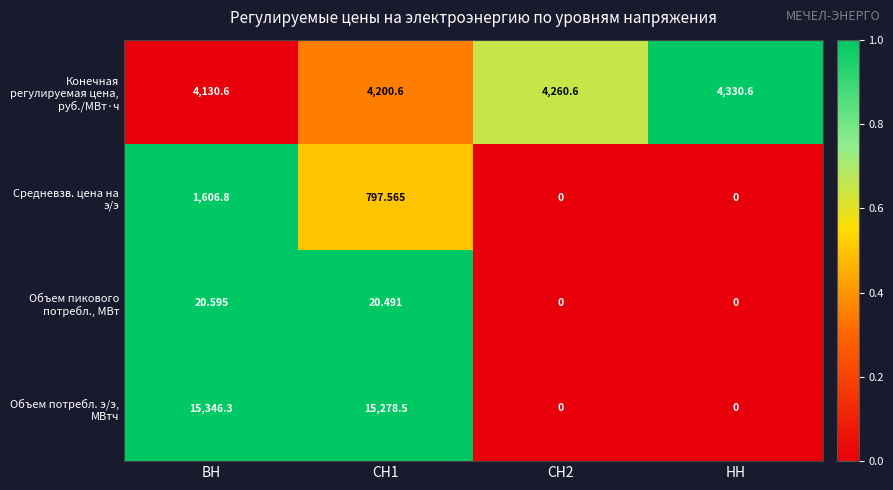

Is the value of Объем потребл. э/э, МВтч at СН2 greater than the value of Конечная регулируемая цена, руб./МВт·ч at НН?

No